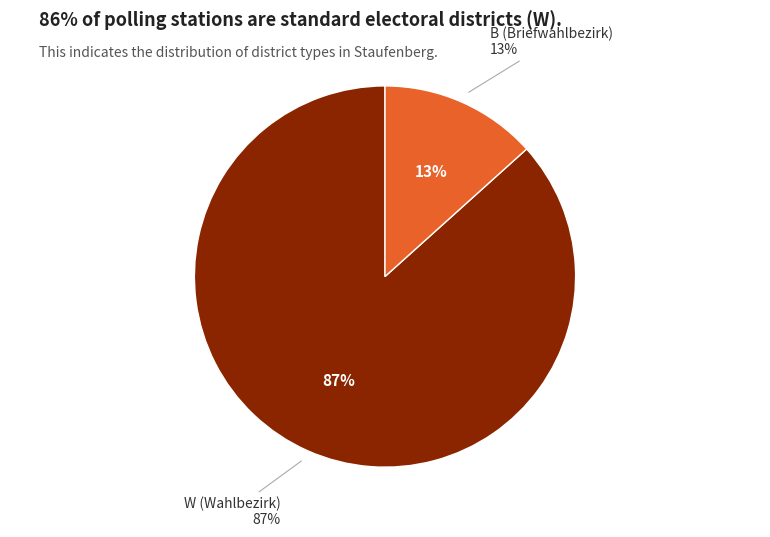

True or false: W accounts for 73% of the total.

False